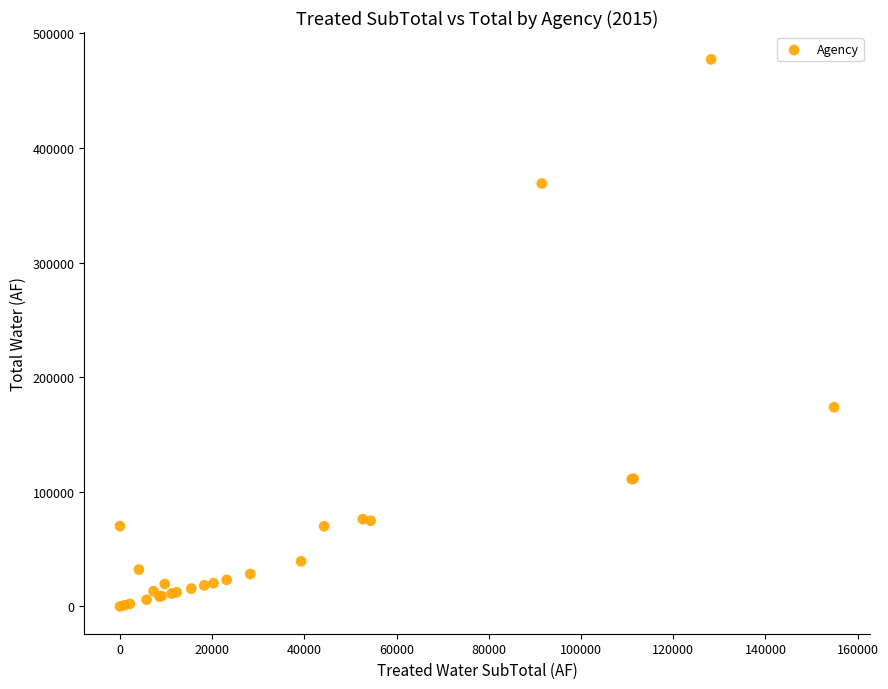

What Y value in the scatter plot is closest to 238623?

173817.5